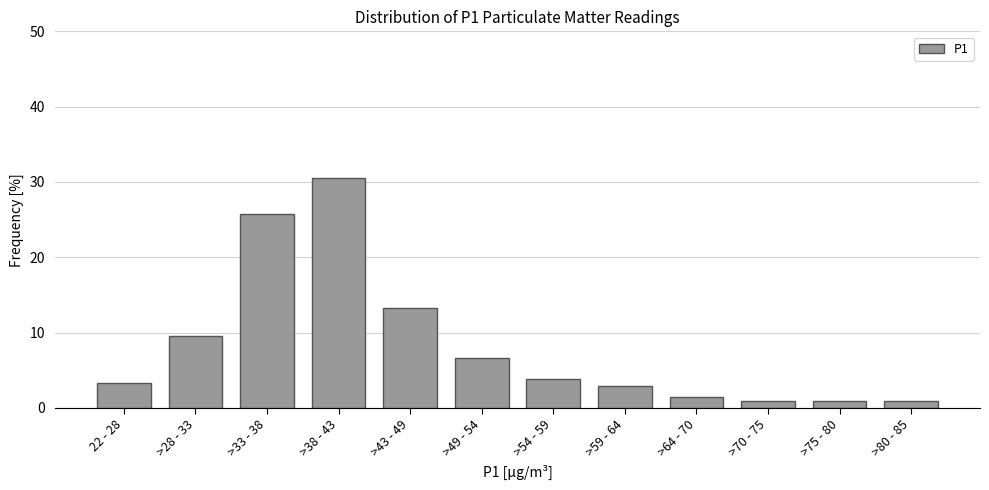

Reading right to left, transcribe all the data shown in this chart.

1.0	1.0	1.0	1.4	2.9	3.8	6.7	13.3	30.5	25.7	9.5	3.3